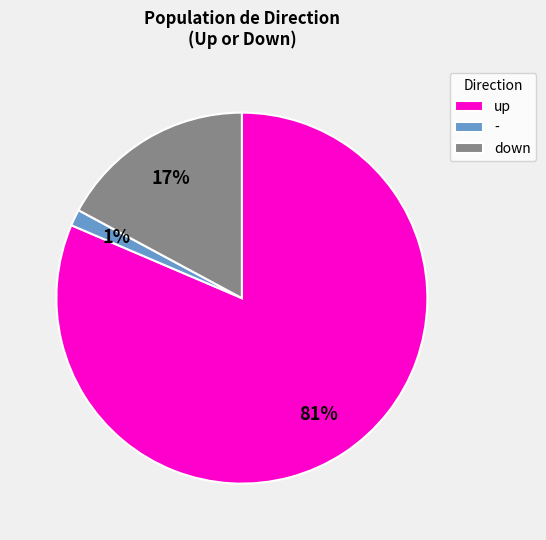

Which slice is the largest?

up